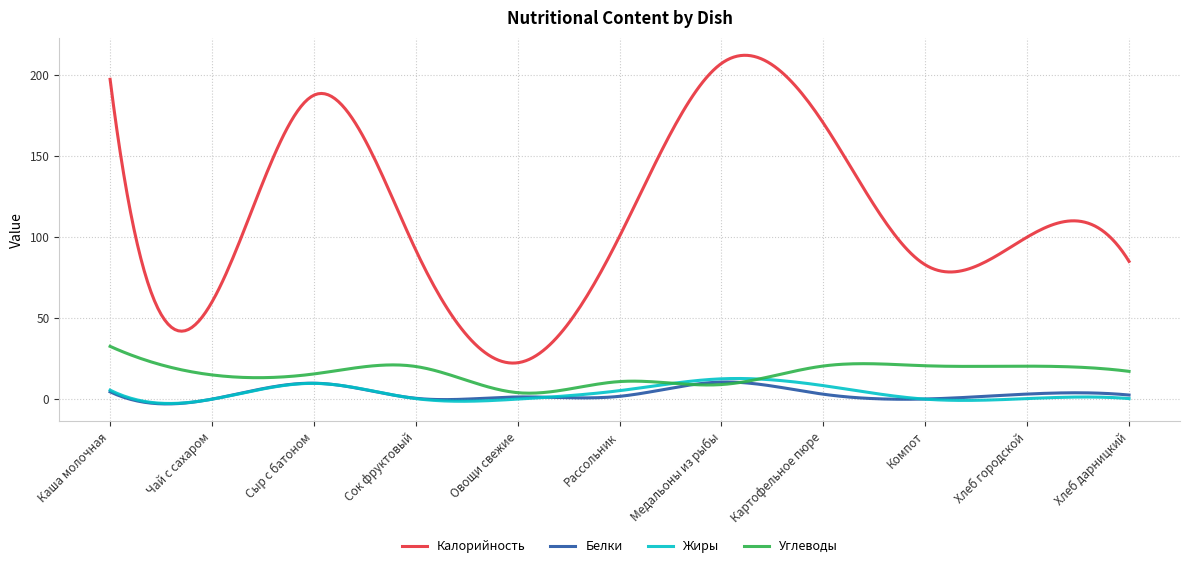

Which series has the largest total across all categories?

Калорийность